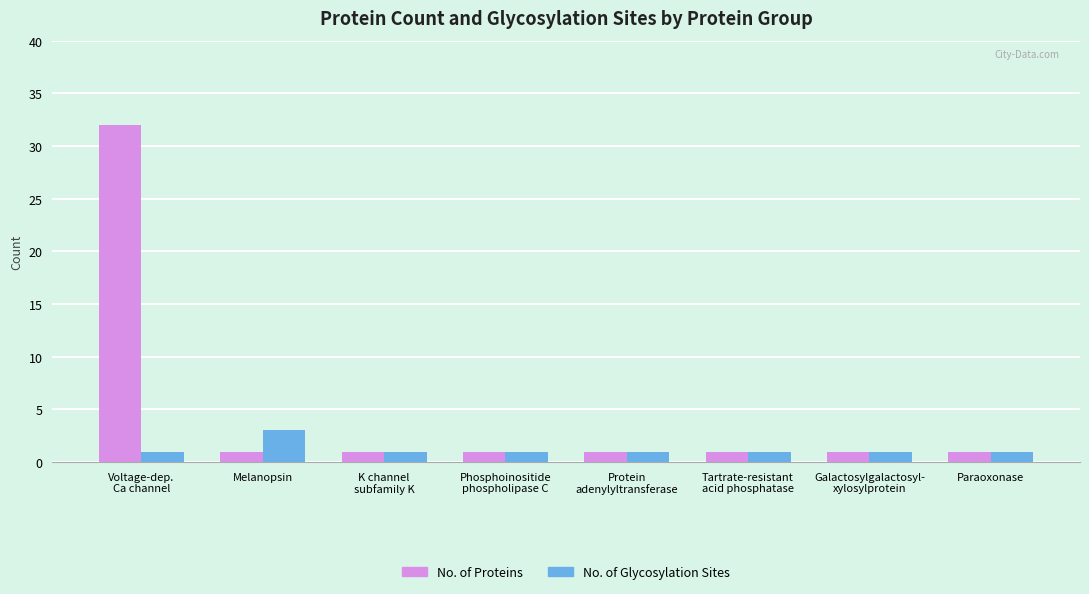

At which category does the chart reach its peak across all series?

Voltage-dep.
Ca channel